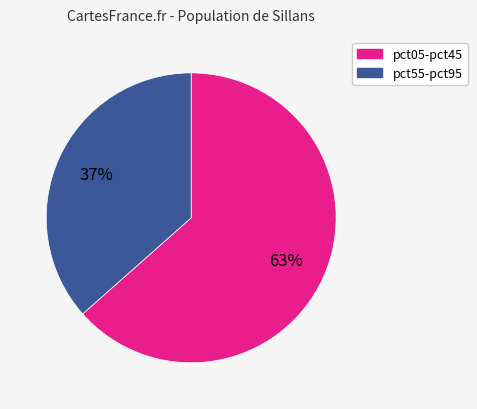

To the nearest percent, what is the average slice percentage?

50%